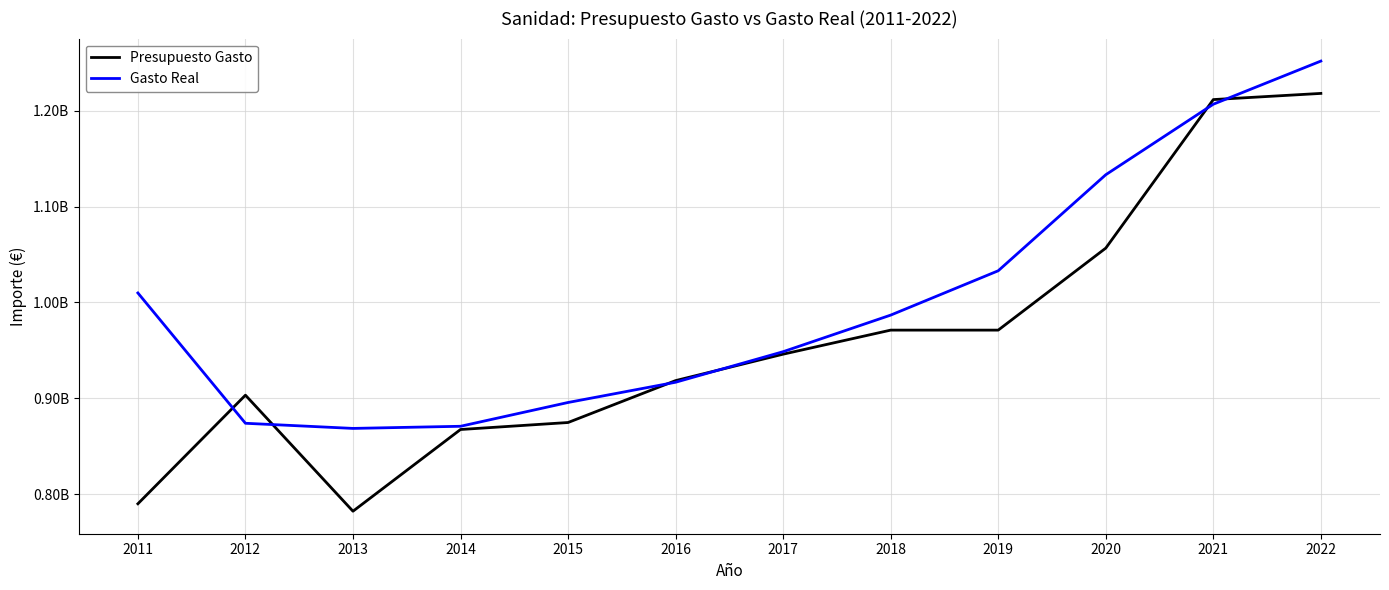

How many interior local valleys does the Presupuesto Gasto series have?

1